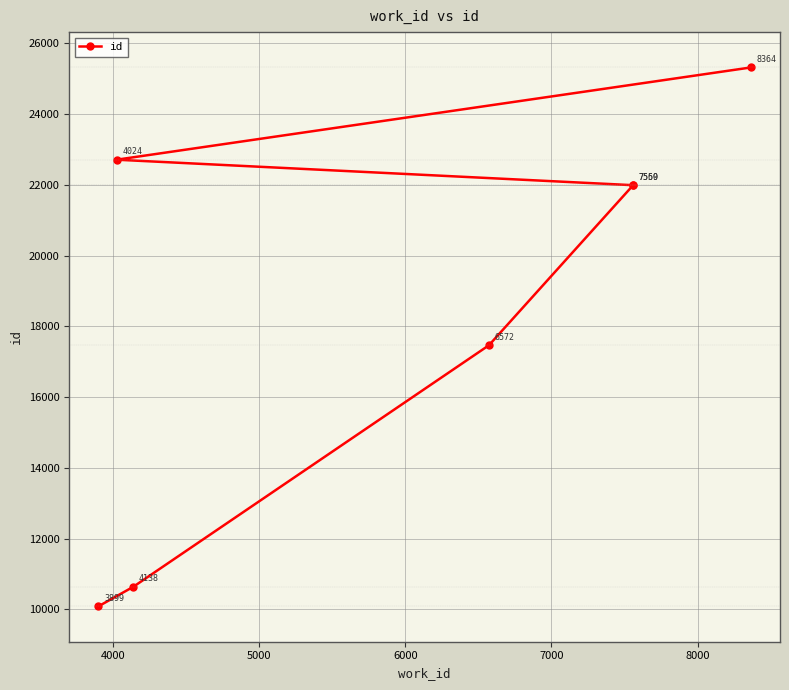

What is the maximum value shown in the chart?

25322